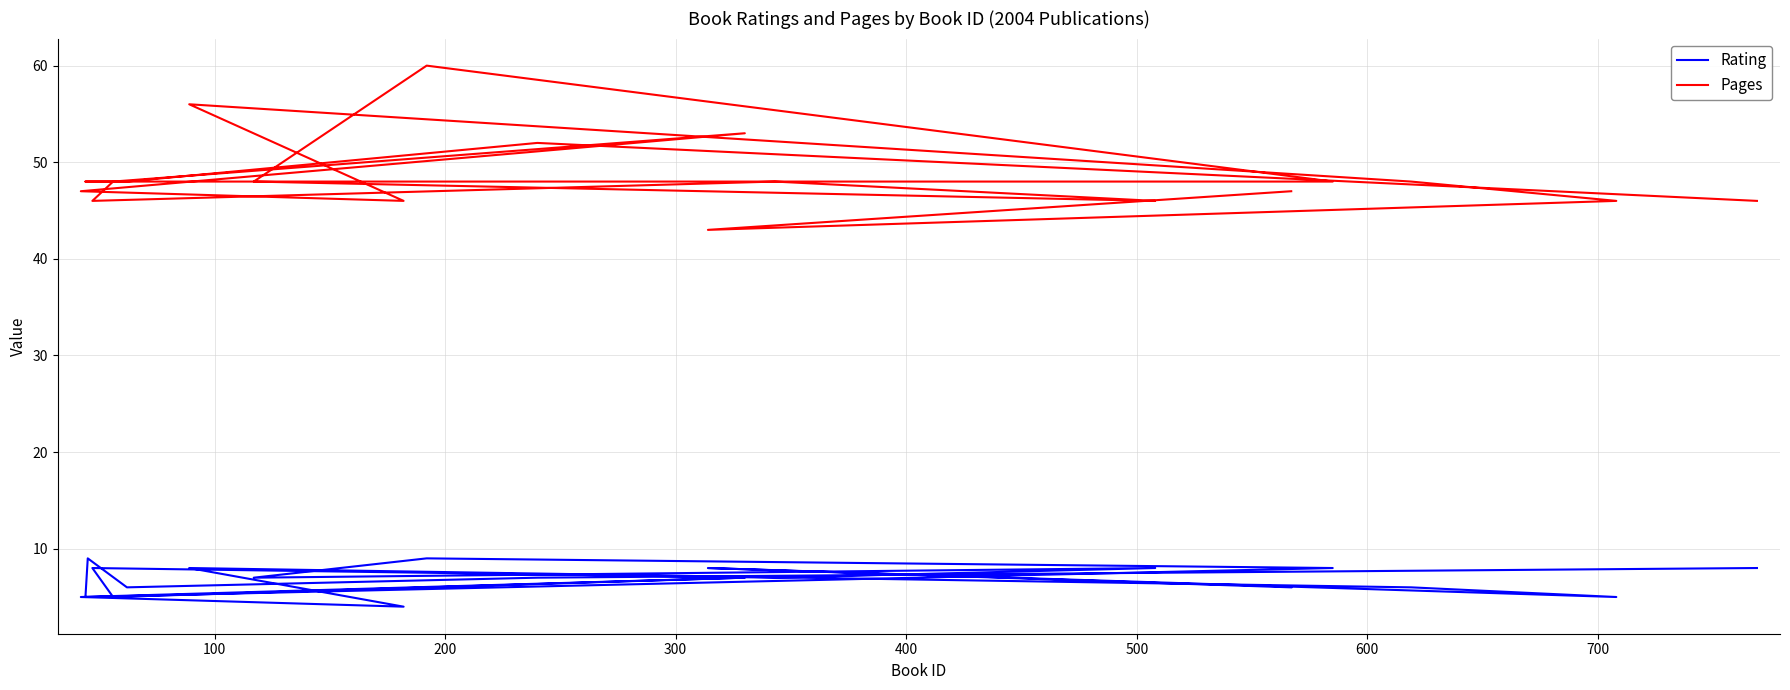

What is the difference between the maximum and minimum values in the Pages series?

17